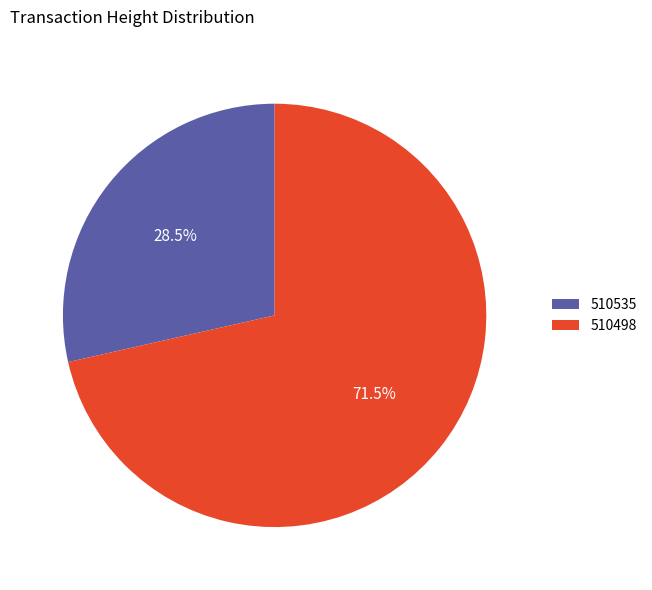

What percentage do 510535 and 510498 together represent?

100.0%